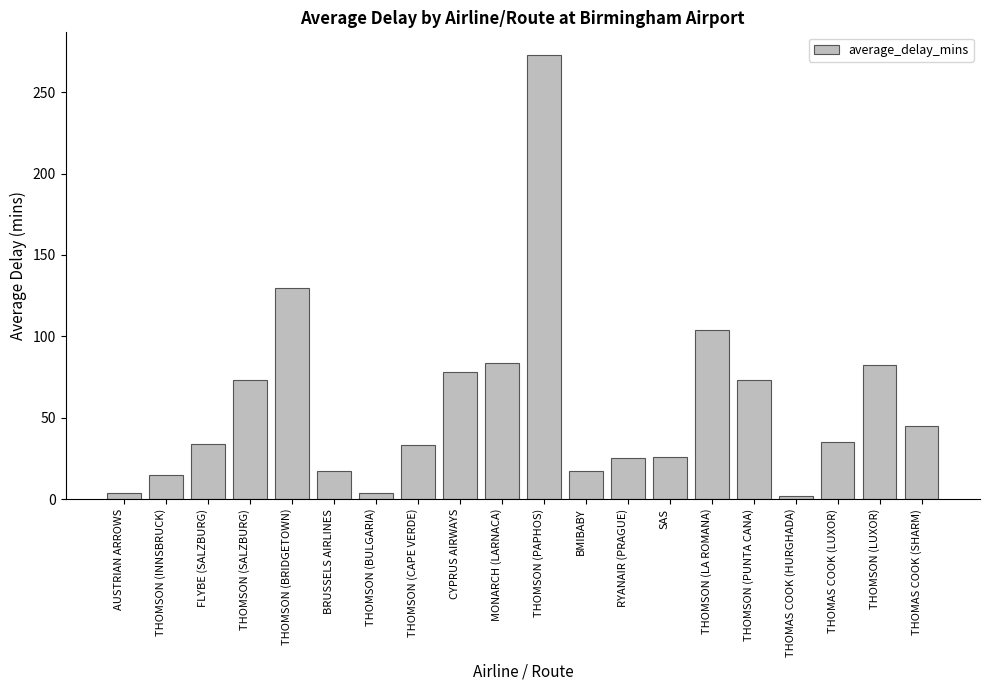

What is the ratio of the value at THOMSON (SALZBURG) to the value at CYPRUS AIRWAYS?

0.9